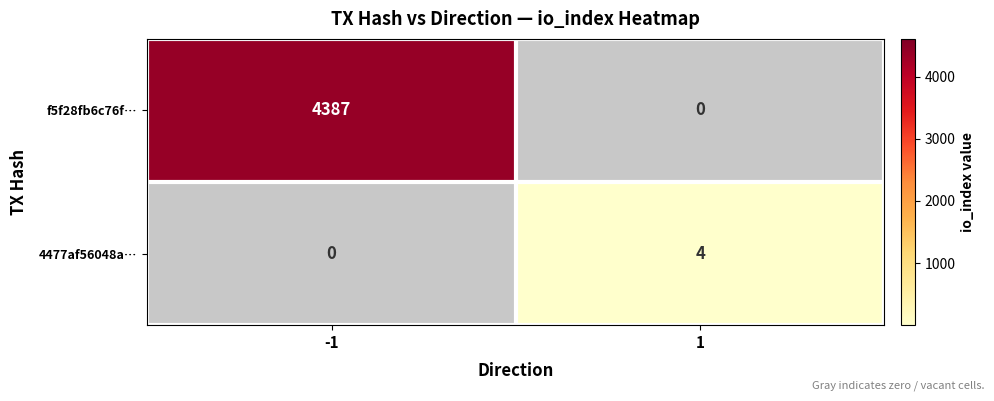

Reading left to right, extract all data points from this chart.

f5f28fb6c76f…: -1=4387	1=0
4477af56048a…: -1=0	1=4